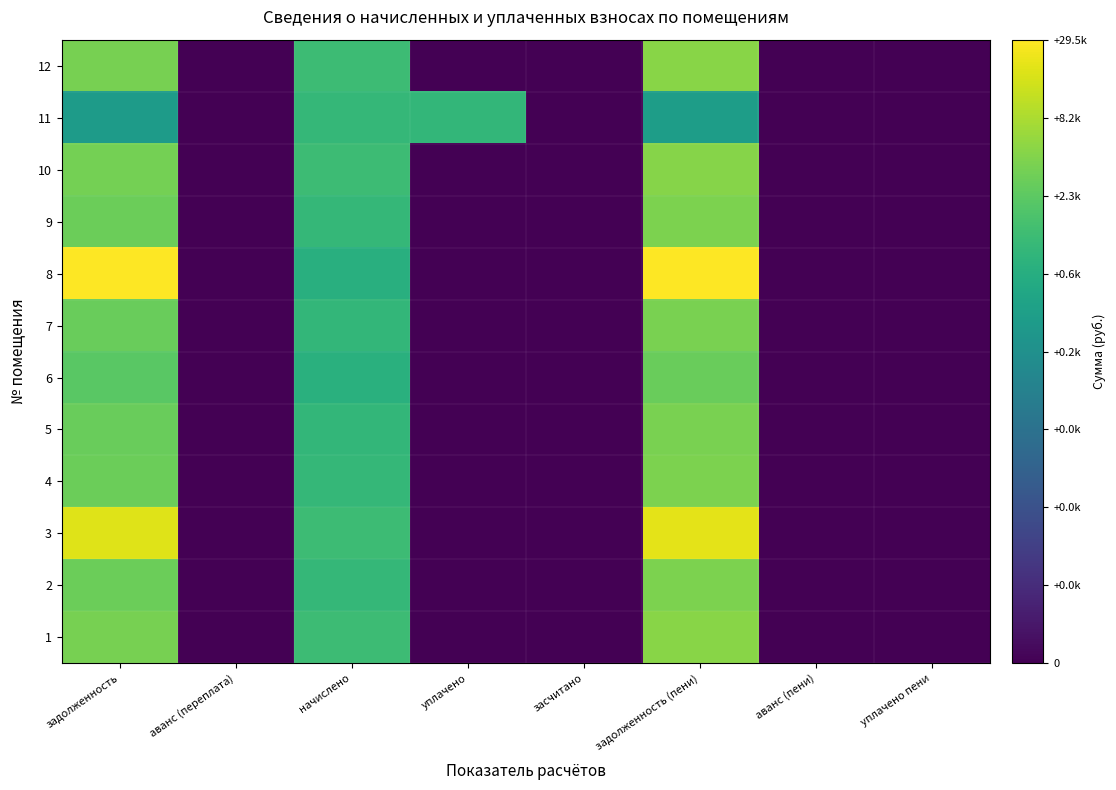

At аванс (пени), list the series in order from largest to smallest.

1, 2, 3, 4, 5, 6, 7, 8, 9, 10, 11, 12